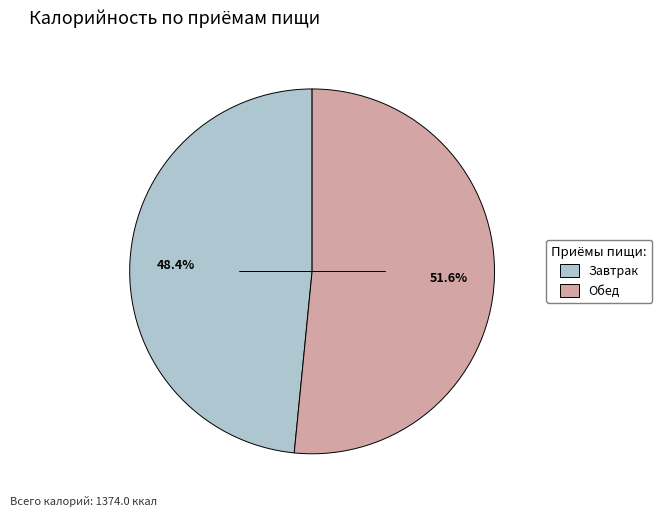

How much of the chart is everything except Обед?

48.4%